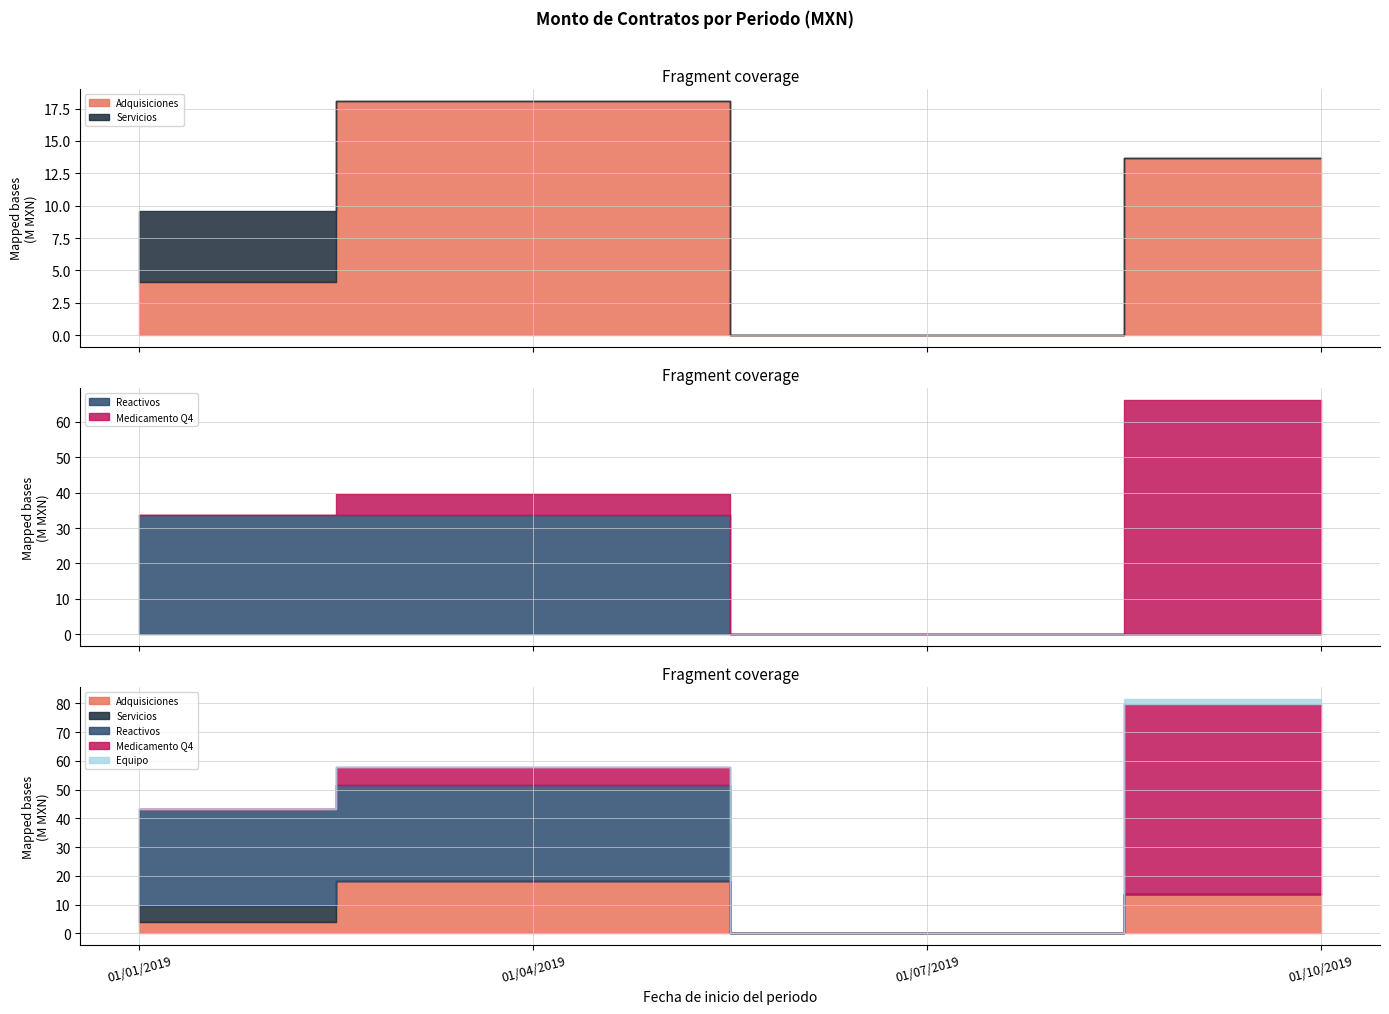

Which series has the widest spread of values?

Medicamento Q4